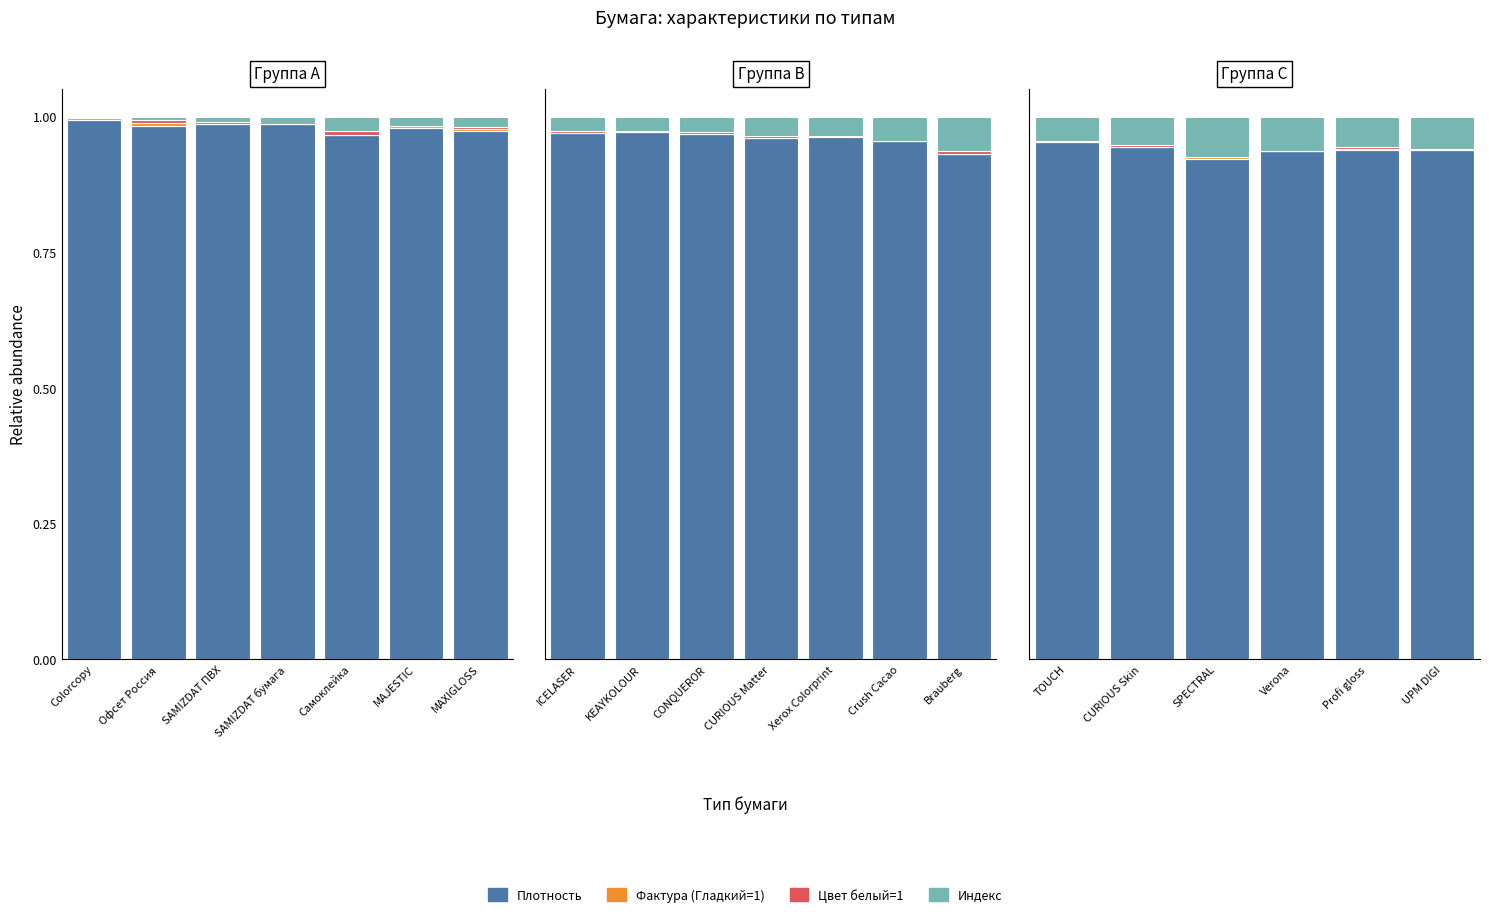

Rank the series at Verona from lowest to highest value.

Фактура (Гладкий=1), Цвет белый=1, Индекс, Плотность